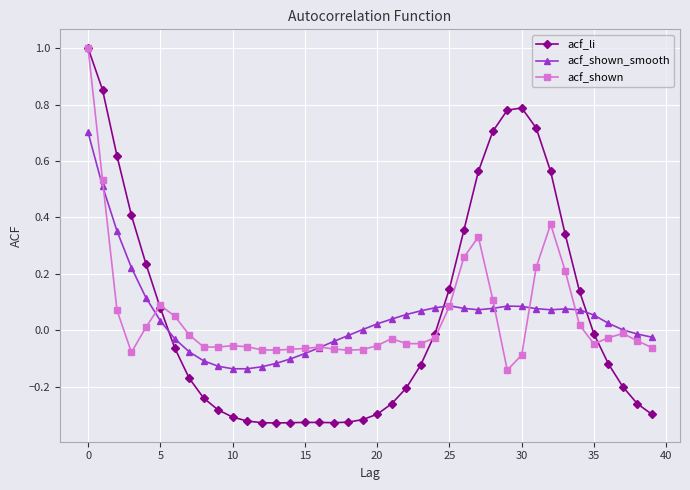

Which series has the widest spread of values?

acf_li